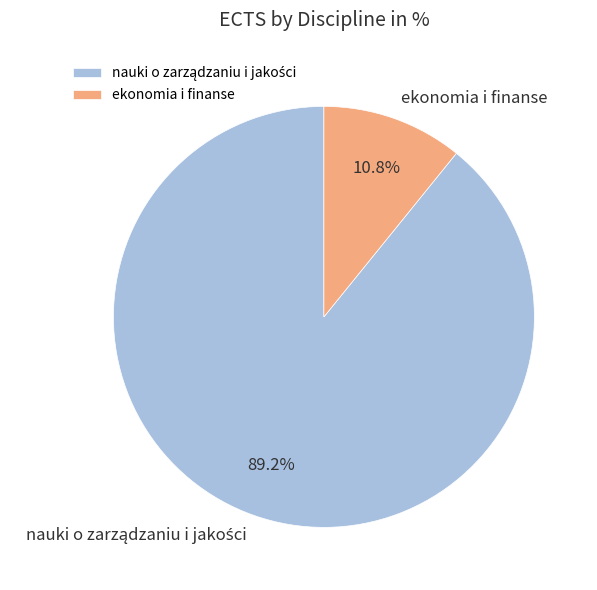

What is the smallest slice in the pie chart?

ekonomia i finanse